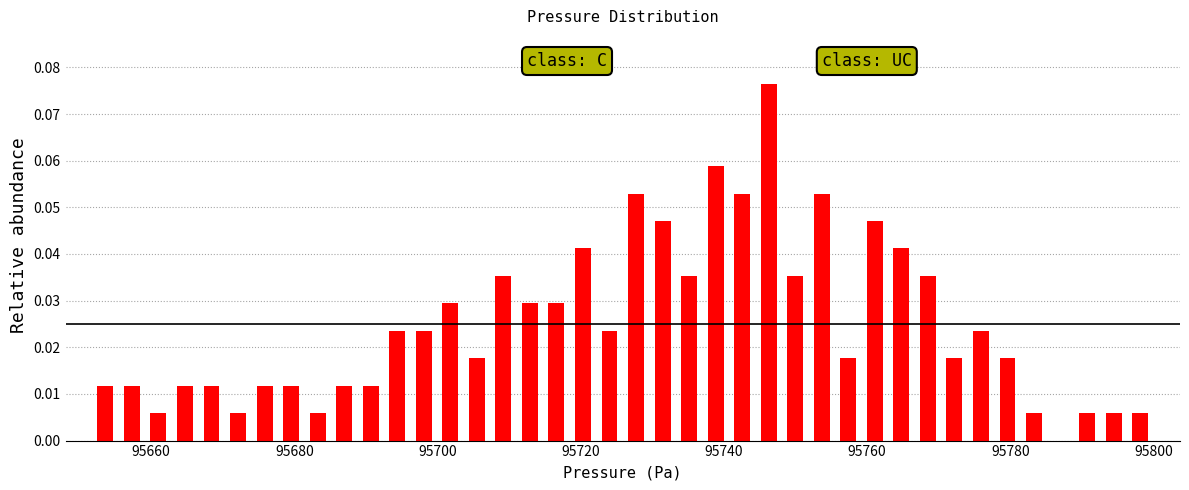

Around what value on the x-axis is the tallest bar? Give the approximate position of its centre, as read against the axis.

95746